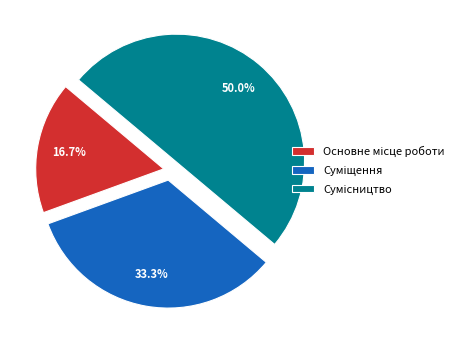

Approximately how many times larger is the value at Сумісництво compared to Суміщення?

1.5